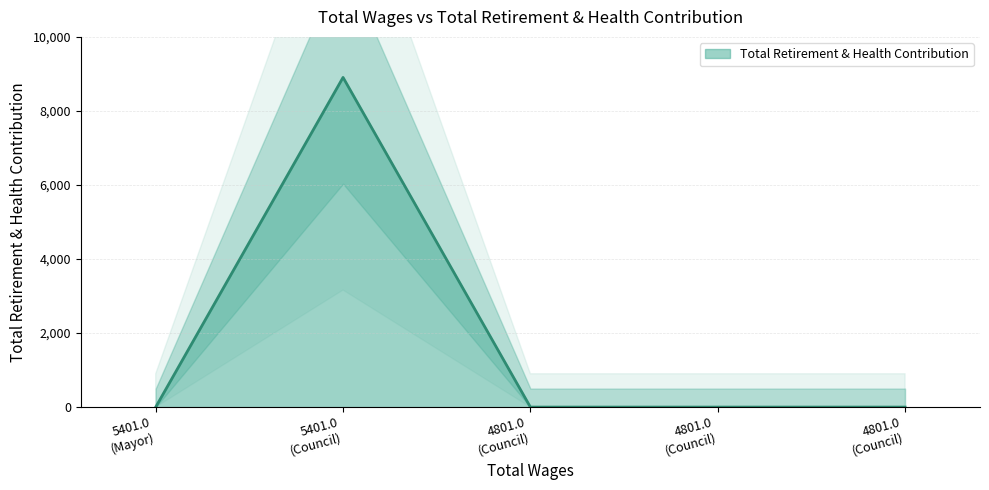

What is the maximum value shown in the chart?

8905